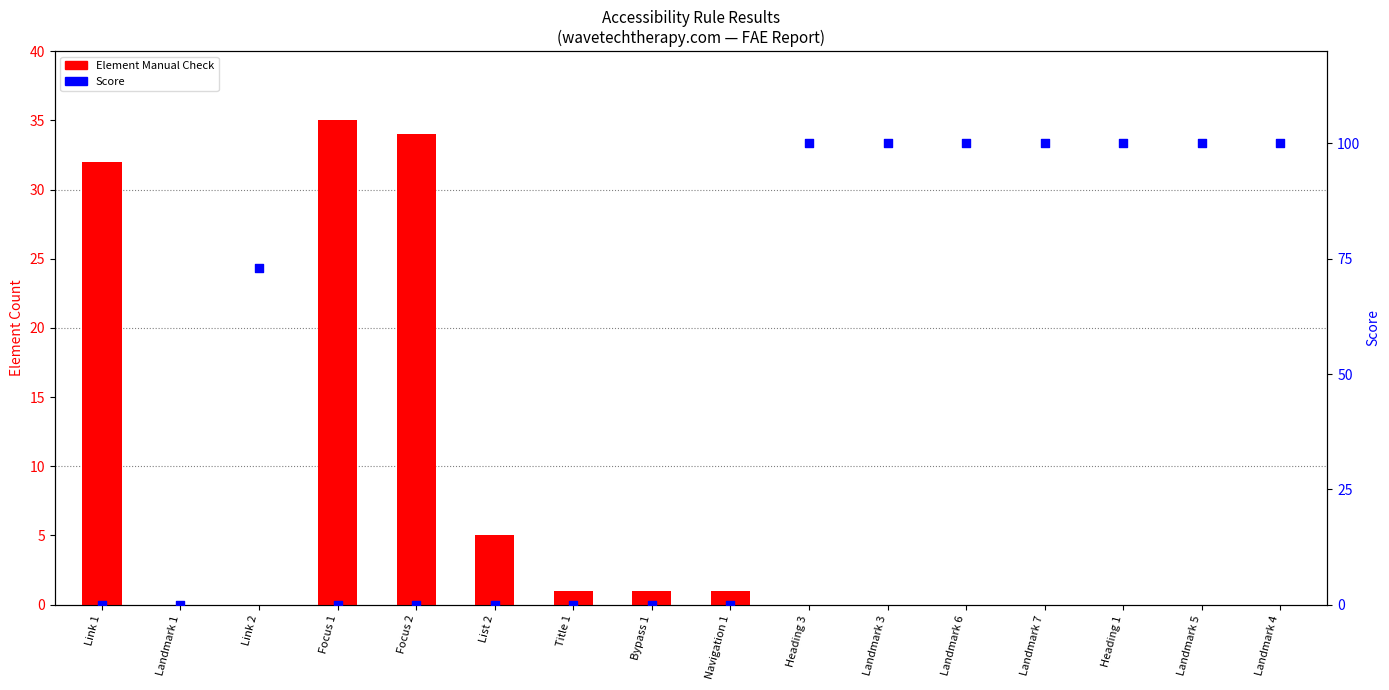

Which series has the widest spread of Y values?

Score